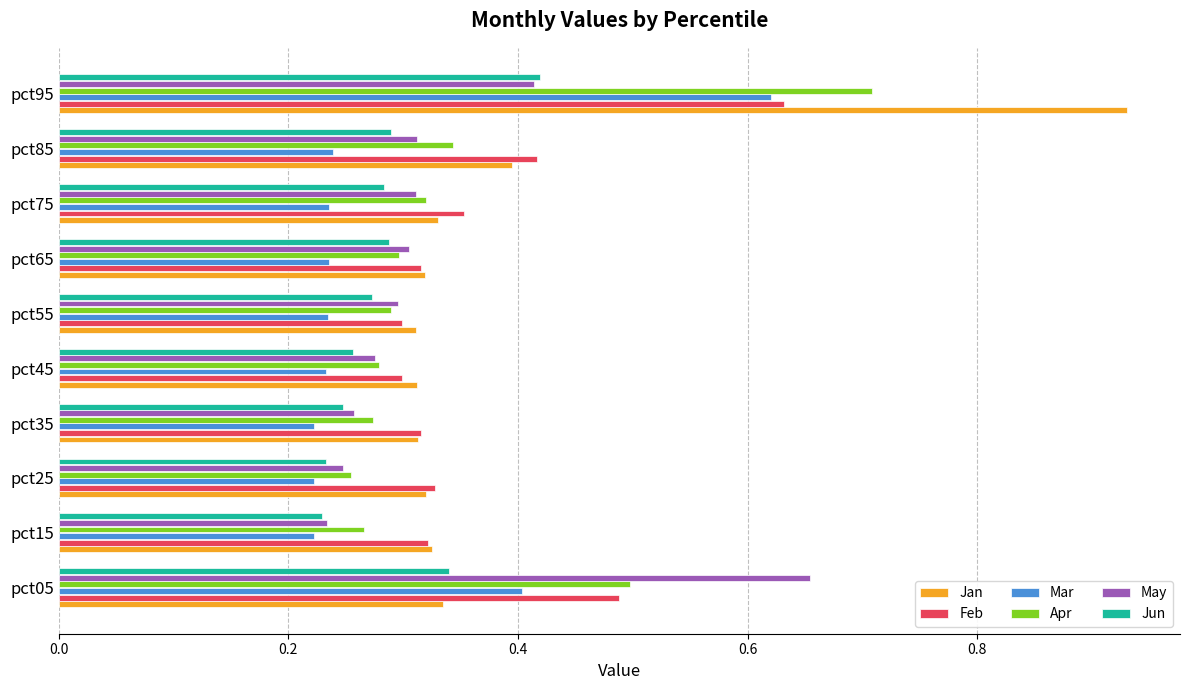

True or false: Jan has a value of 0.5 at pct15.

False